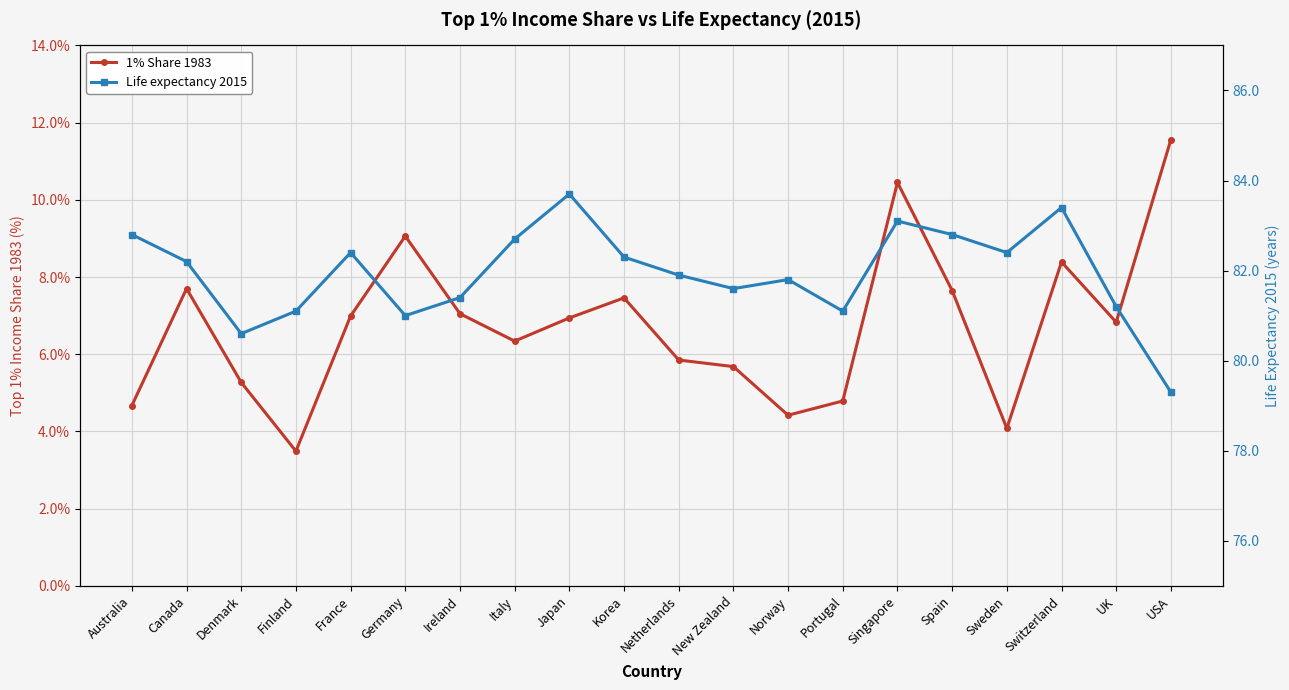

How many interior local valleys does the 1% Share 1983 series have?

5